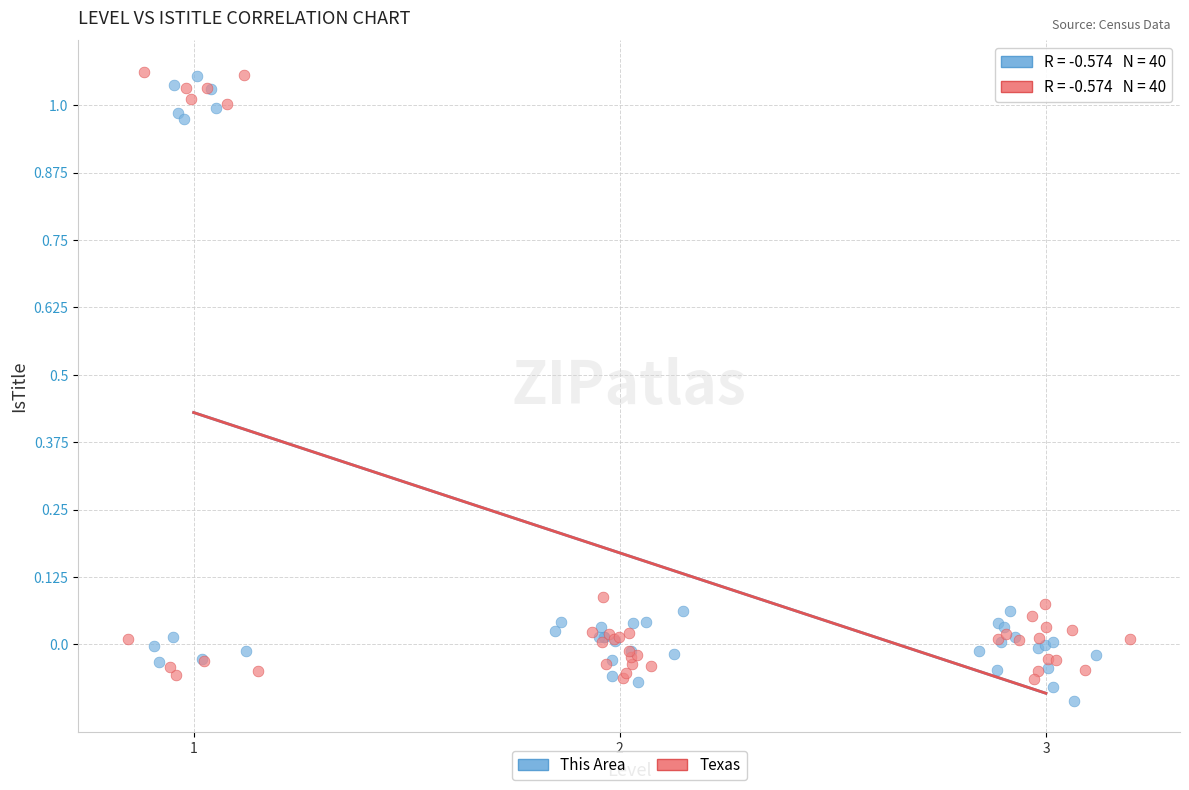

Which series reaches the minimum Y coordinate?

This Area